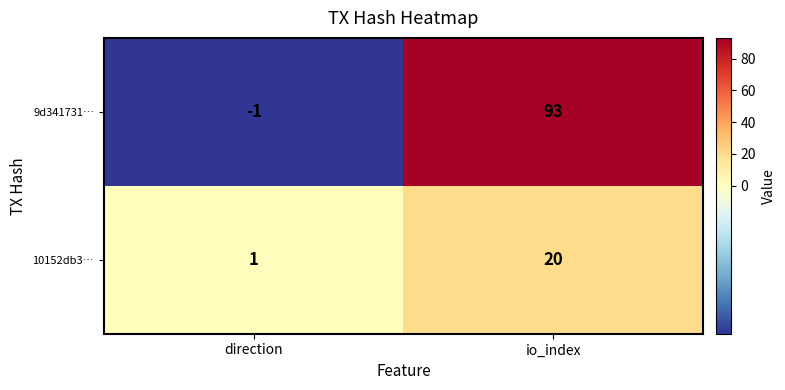

Which label corresponds to the smallest value in the chart?

direction